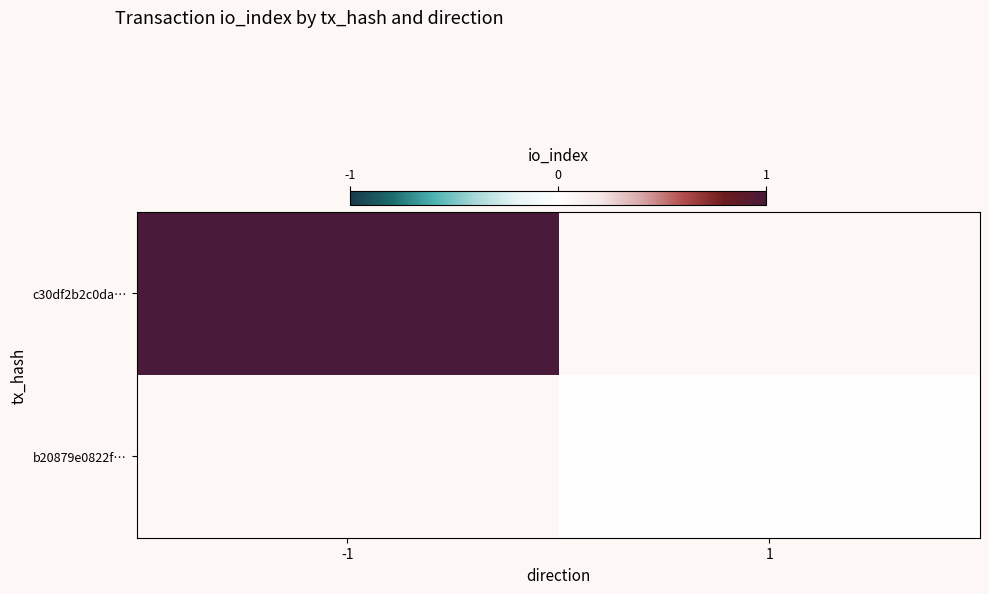

At 1, list the series in order from largest to smallest.

c30df2b2c0da…, b20879e0822f…